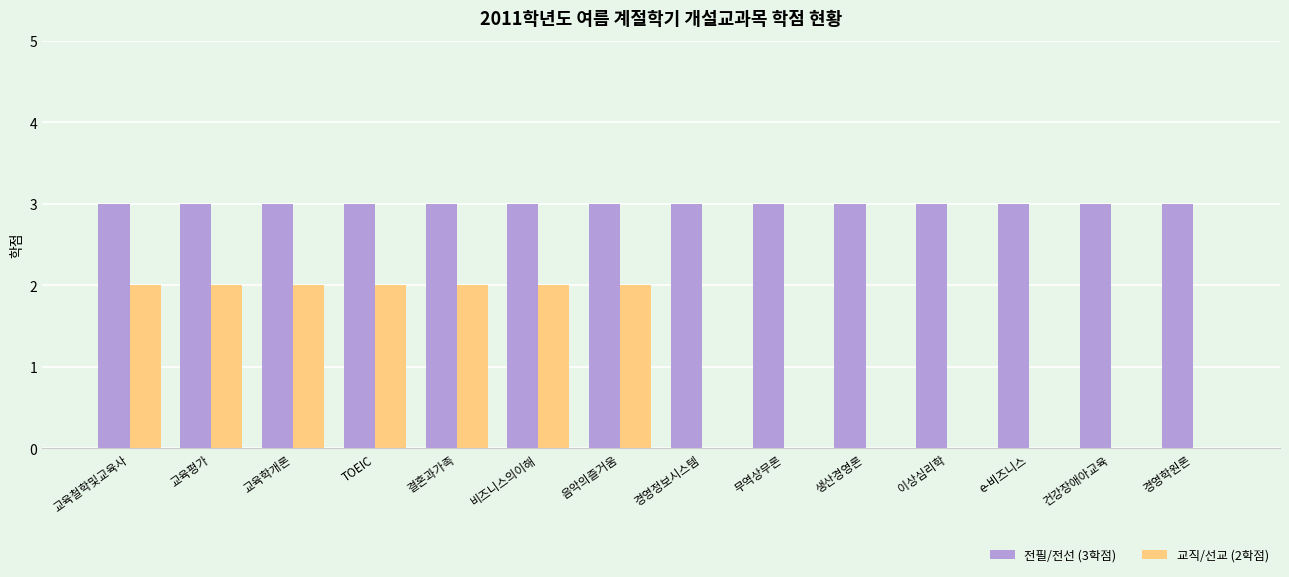

Reading left to right, list all the values displayed in this chart.

전필/전선 (3학점): 교육철학및교육사=3	교육평가=3	교육학개론=3	TOEIC=3	결혼과가족=3	비즈니스의이해=3	음악의즐거움=3	경영정보시스템=3	무역상무론=3	생산경영론=3	이상심리학=3	e-비즈니스=3	건강장애아교육=3	경영학원론=3
교직/선교 (2학점): 교육철학및교육사=2	교육평가=2	교육학개론=2	TOEIC=2	결혼과가족=2	비즈니스의이해=2	음악의즐거움=2	경영정보시스템=0	무역상무론=0	생산경영론=0	이상심리학=0	e-비즈니스=0	건강장애아교육=0	경영학원론=0